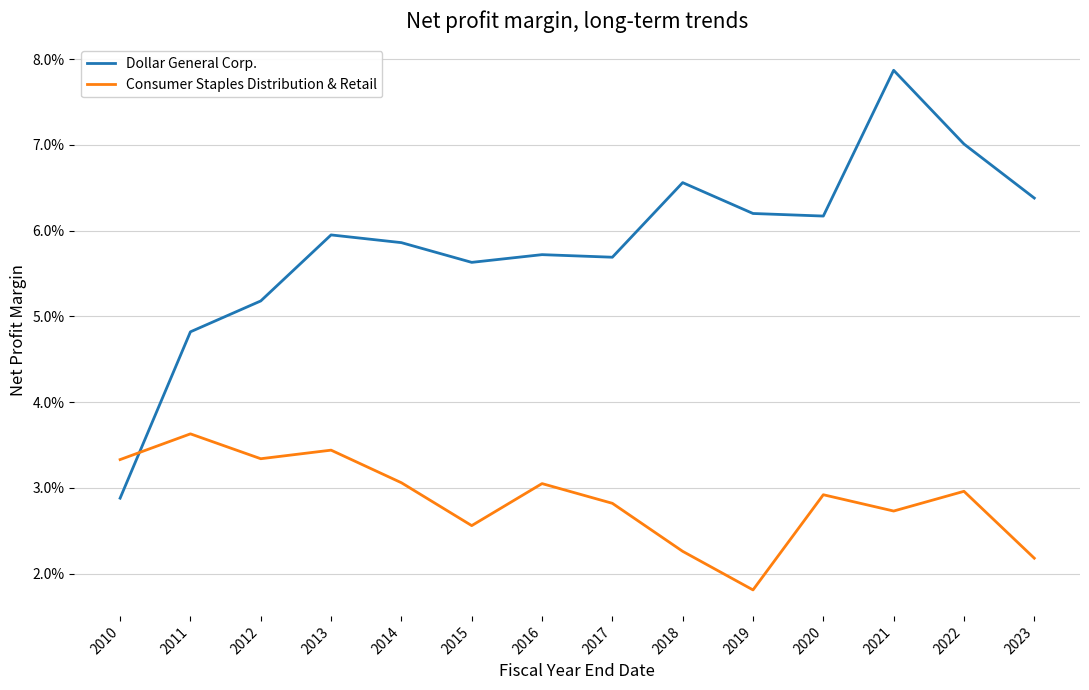

The Dollar General Corp. series shows 0.1 at 2015. True or false?

False